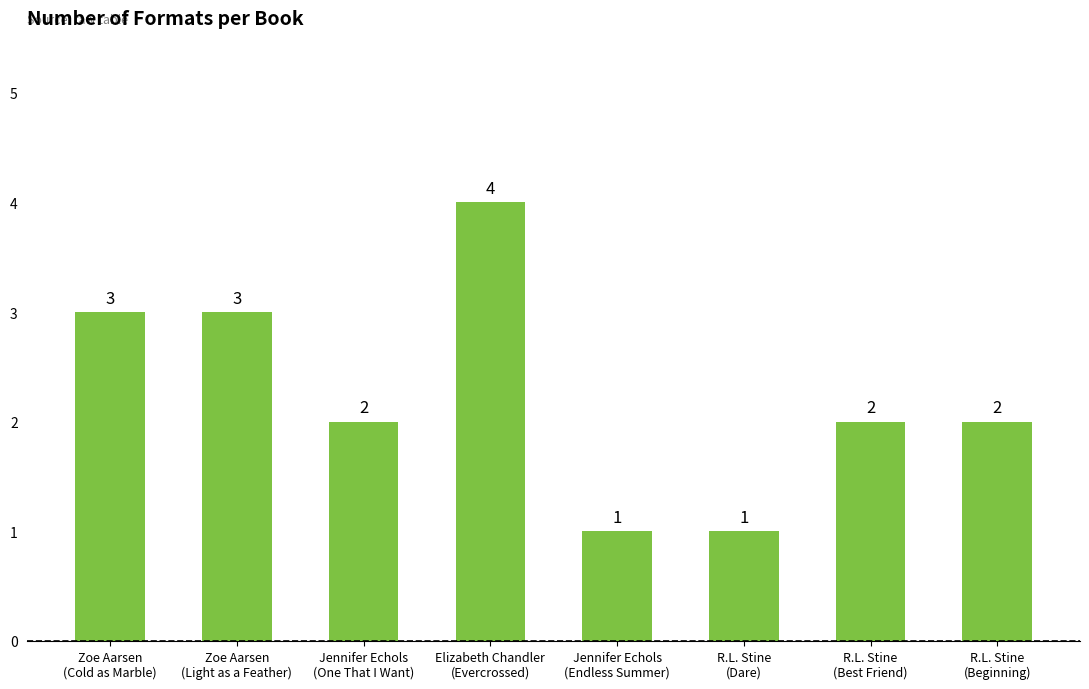

How many values are between 2 and 3?

5